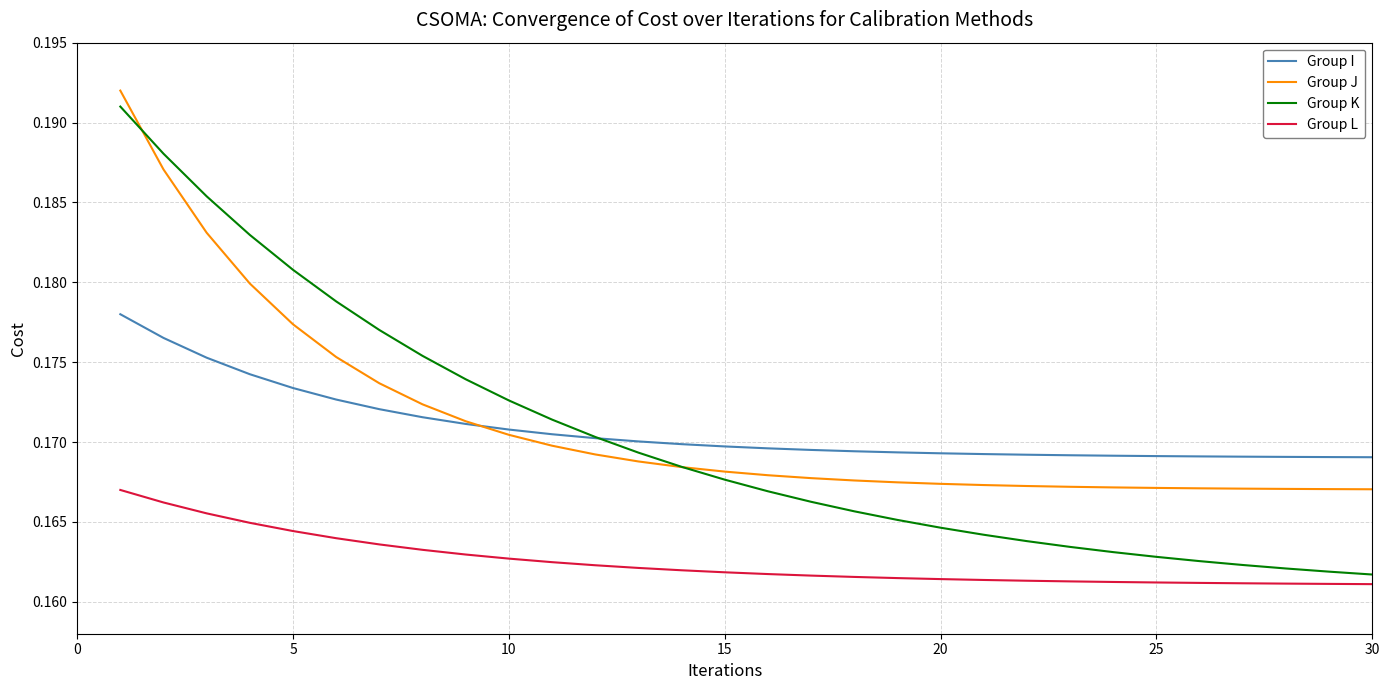

Which series has the largest range (max minus min)?

Group K